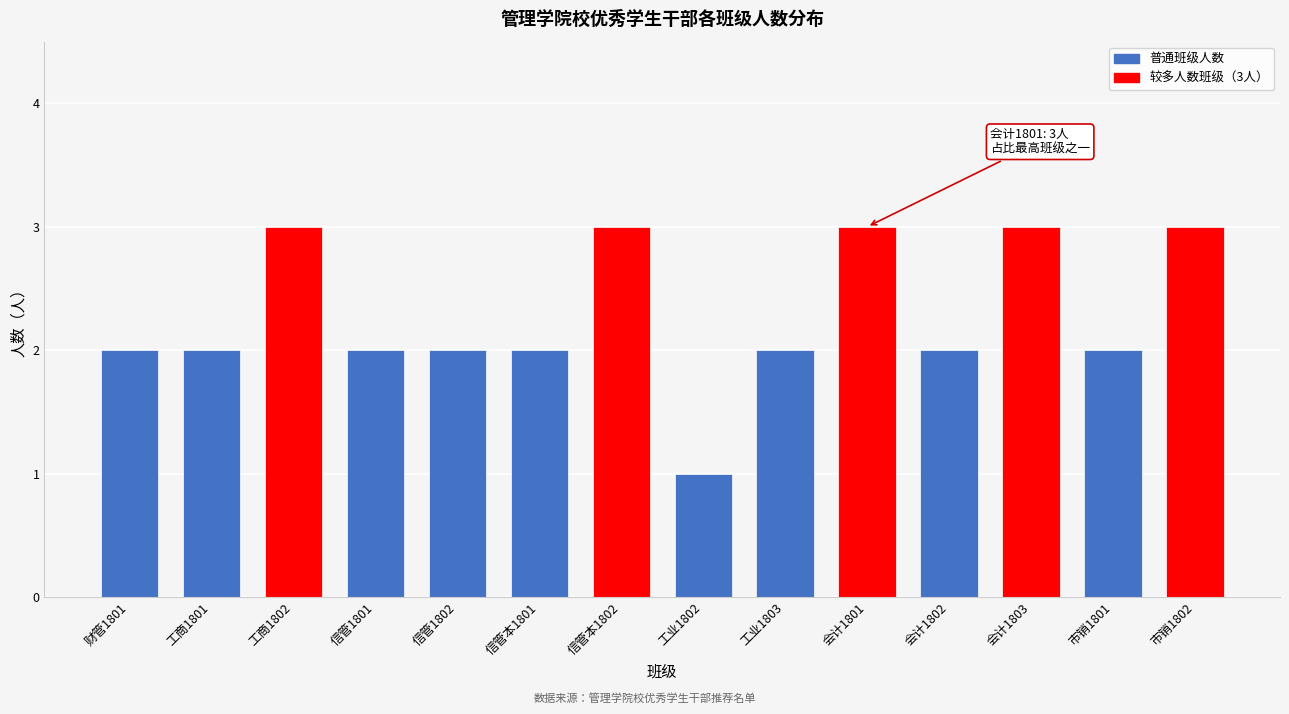

Reading left to right, list all the values displayed in this chart.

2	2	3	2	2	2	3	1	2	3	2	3	2	3